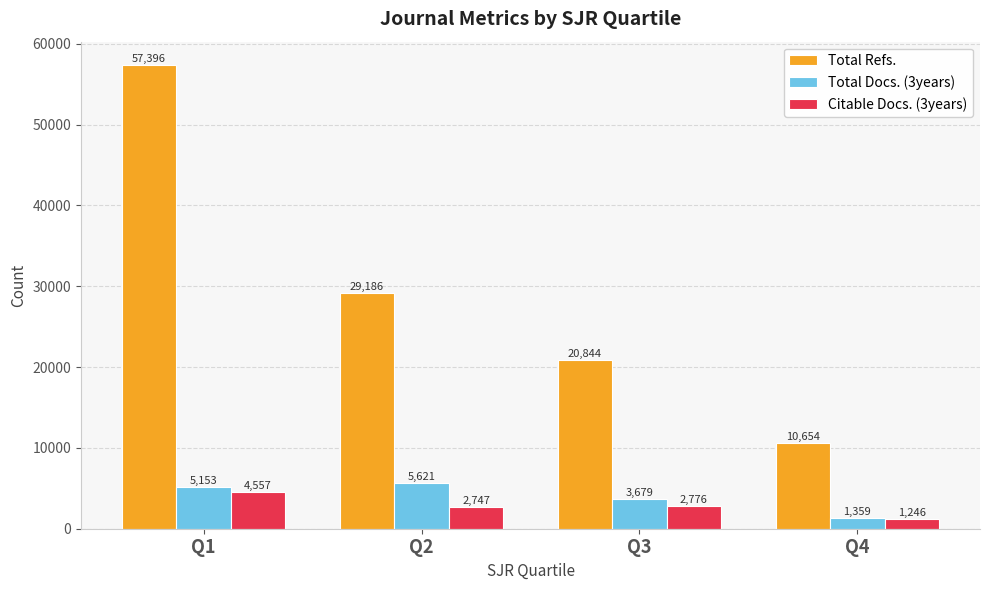

How many distinct data groups are displayed?

3